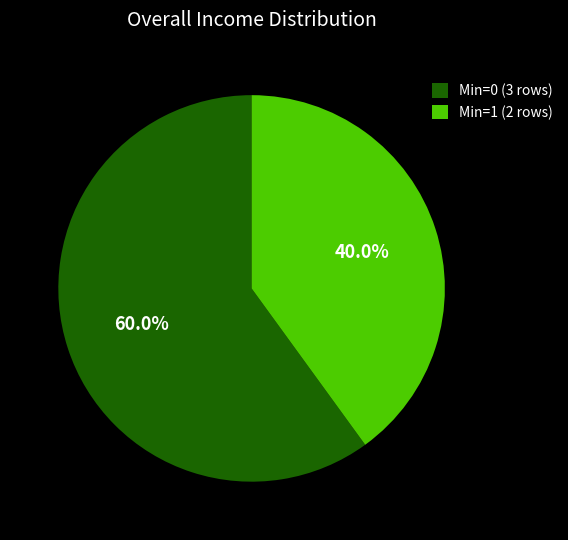

Is there any slice that represents more than half of the pie?

Yes